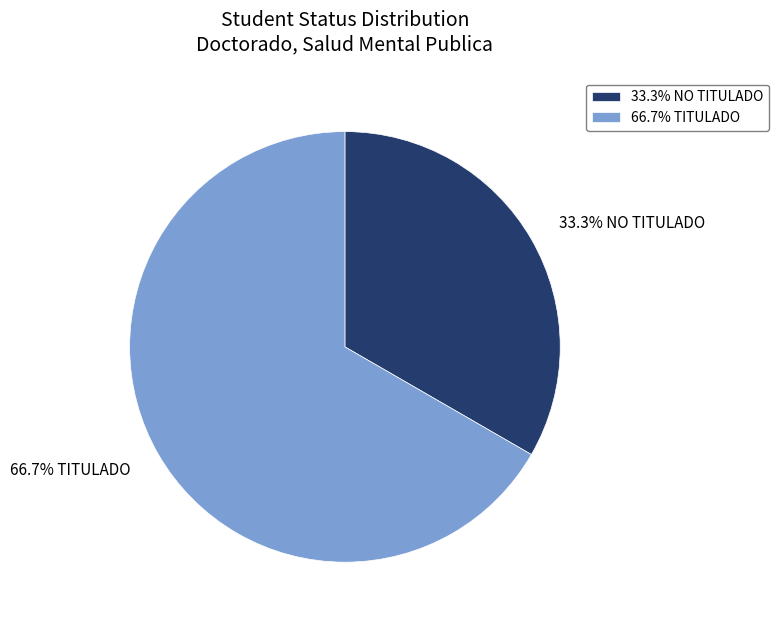

What portion of the pie excludes 66.7% TITULADO?

33.3%